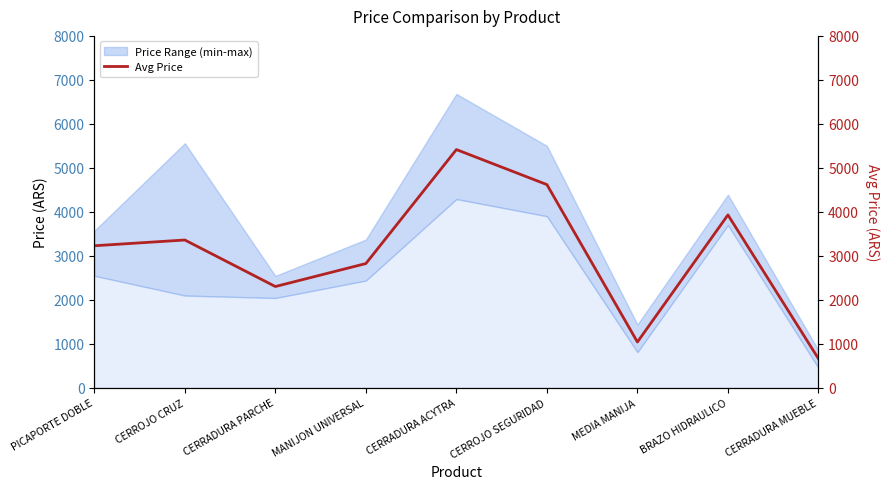

What is the greatest value displayed?

5414.7